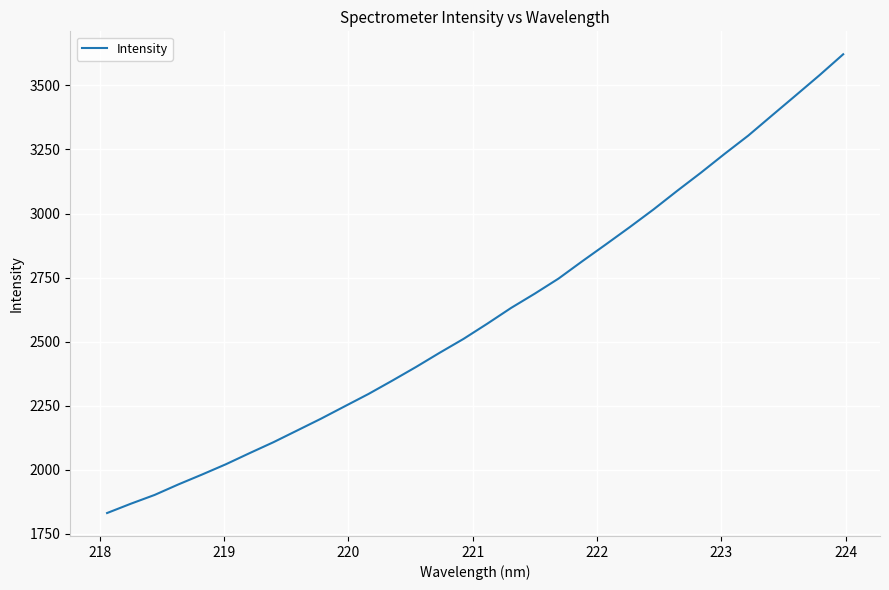

What is the smallest value displayed?

1831.8